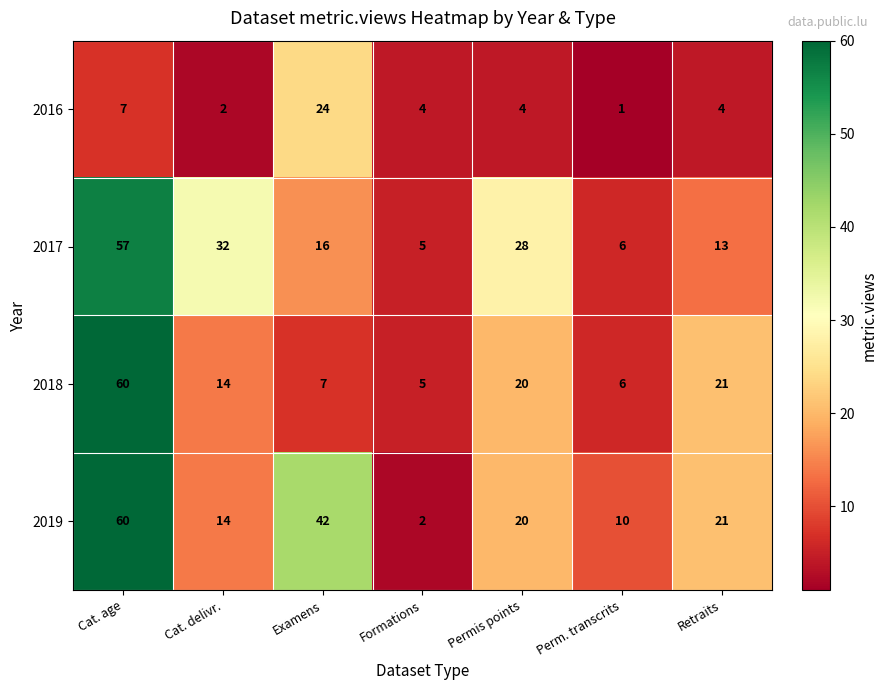

Reading left to right, extract all data points from this chart.

2016: Cat. age=7	Cat. delivr.=2	Examens=24	Formations=4	Permis points=4	Perm. transcrits=1	Retraits=4
2017: Cat. age=57	Cat. delivr.=32	Examens=16	Formations=5	Permis points=28	Perm. transcrits=6	Retraits=13
2018: Cat. age=60	Cat. delivr.=14	Examens=7	Formations=5	Permis points=20	Perm. transcrits=6	Retraits=21
2019: Cat. age=60	Cat. delivr.=14	Examens=42	Formations=2	Permis points=20	Perm. transcrits=10	Retraits=21